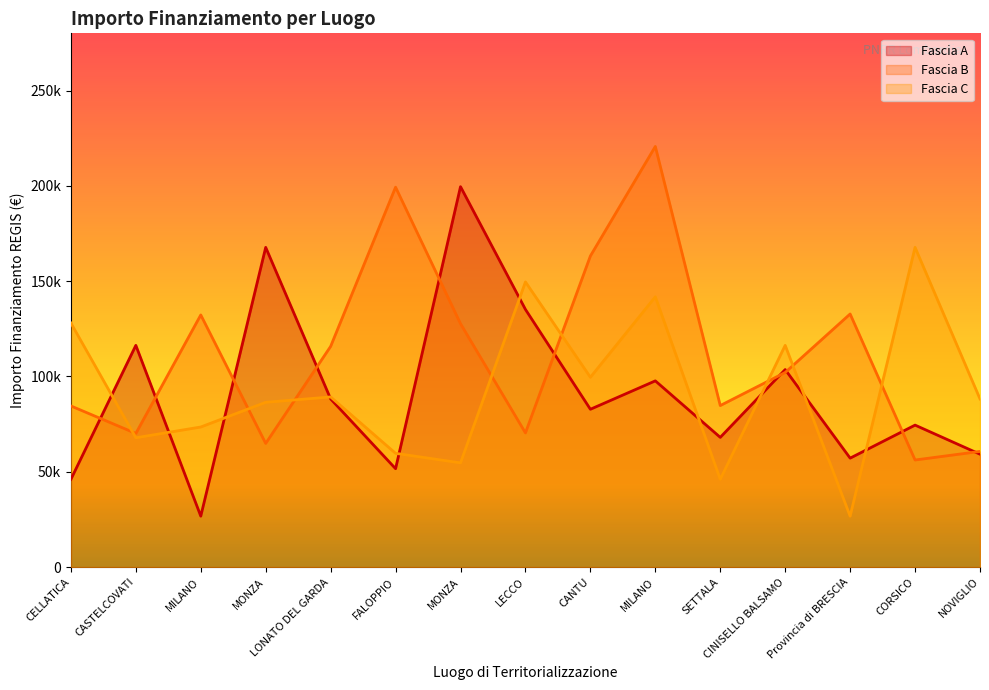

Reading left to right, what are all the values shown in this chart?

Fascia A: CELLATICA=46044.5	CASTELCOVATI=116324.6	MILANO=26730.0	MONZA=167724.8	LONATO DEL GARDA=88213.8	FALOPPIO=51620.1	MONZA=199567.7	LECCO=135157.2	CANTU=82798.6	MILANO=97694.9	SETTALA=68057.8	CINISELLO BALSAMO=103619.9	Provincia di BRESCIA=57160.7	CORSICO=74486.0	NOVIGLIO=59229.0
Fascia B: CELLATICA=84538.8	CASTELCOVATI=70120.9	MILANO=132279.7	MONZA=64886.6	LONATO DEL GARDA=115789.8	FALOPPIO=199303.9	MONZA=127674.8	LECCO=70397.4	CANTU=163198.8	MILANO=220663.0	SETTALA=84744.5	CINISELLO BALSAMO=102092.5	Provincia di BRESCIA=132781.0	CORSICO=56181.6	NOVIGLIO=60687.8
Fascia C: CELLATICA=128032.6	CASTELCOVATI=67843.7	MILANO=73496.1	MONZA=86448.2	LONATO DEL GARDA=89266.3	FALOPPIO=59681.5	MONZA=54682.1	LECCO=149604.4	CANTU=99582.8	MILANO=141794.5	SETTALA=46044.5	CINISELLO BALSAMO=116324.6	Provincia di BRESCIA=26730.0	CORSICO=167724.8	NOVIGLIO=88213.8